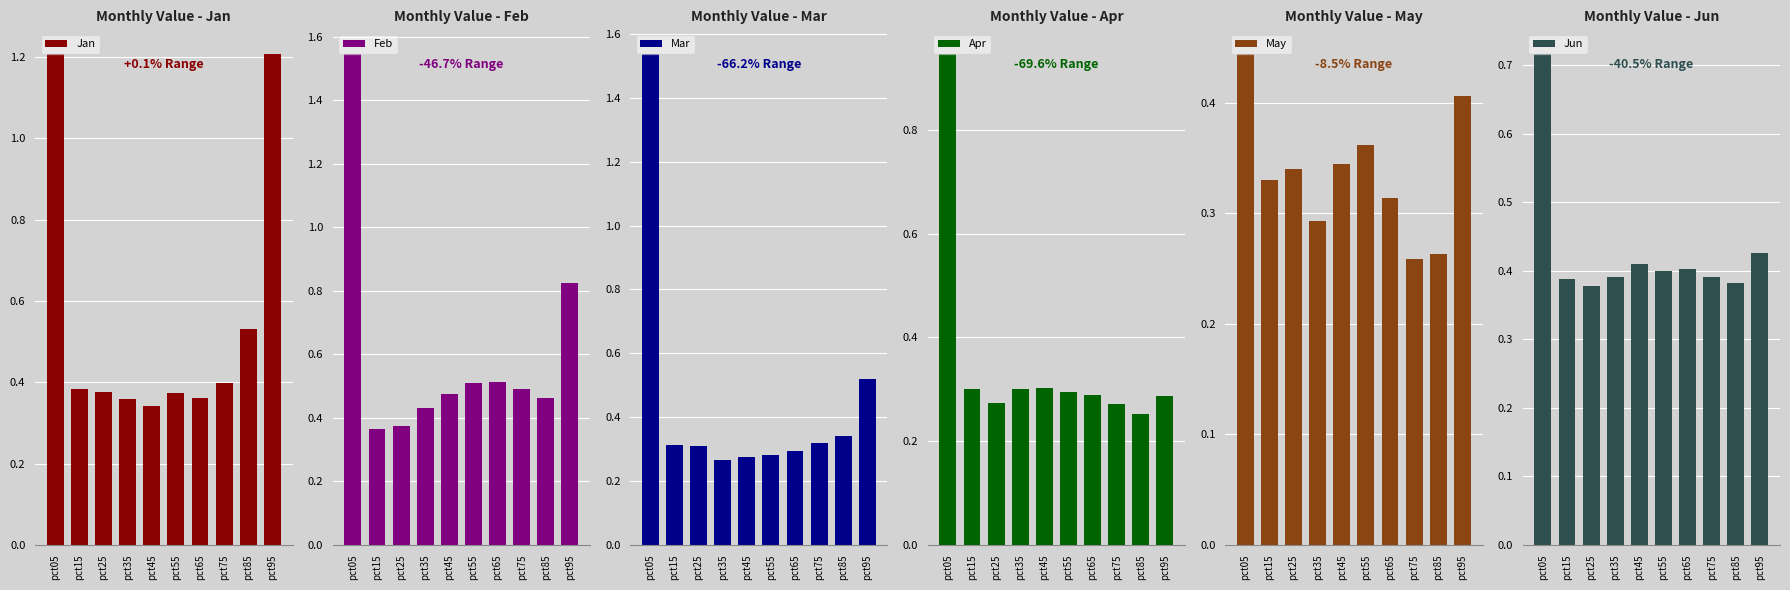

The May series shows 0.4 at pct95. True or false?

True